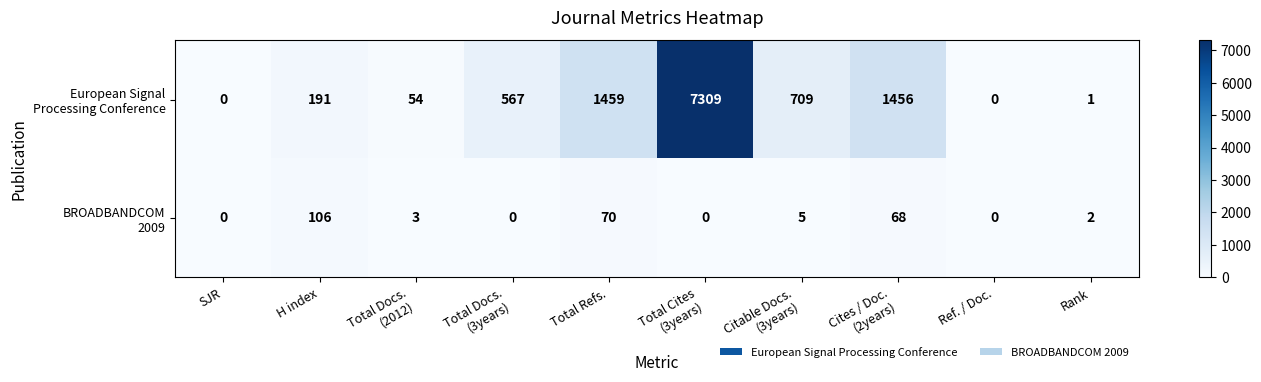

At how many categories does at least one series exceed 488?

5